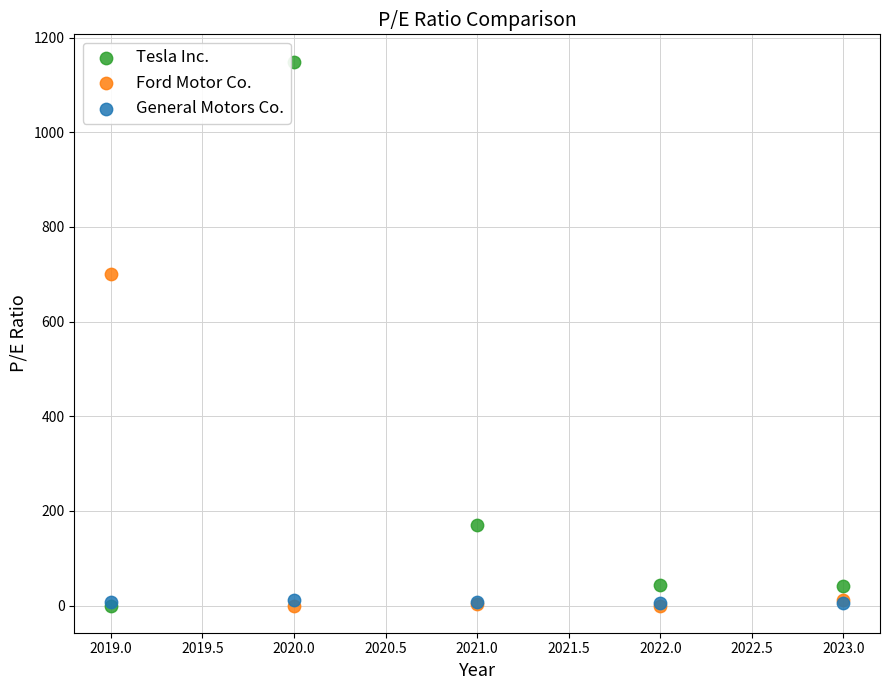

Across all series, what Y value is closest to 574?

701.0